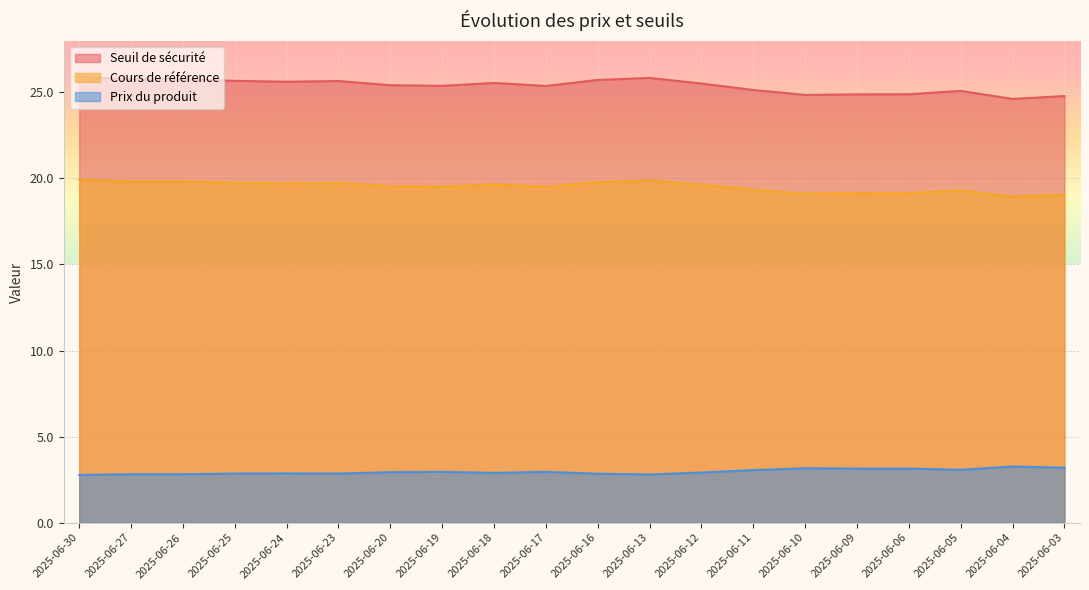

True or false: Prix du produit and Seuil de sécurité cross at least once.

False